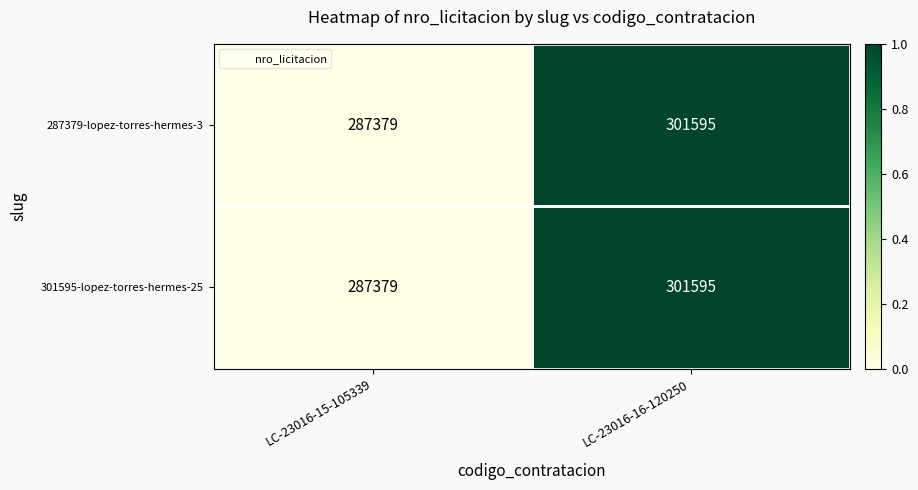

What is the sum of all 287379-lopez-torres-hermes-3 values?

588974